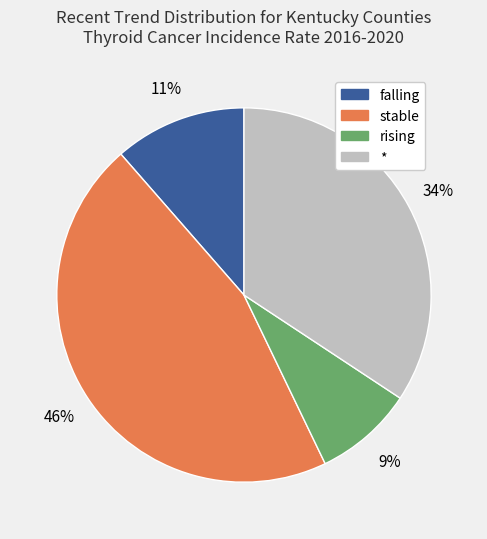

Rank the categories by value from lowest to highest.

rising, falling, *, stable